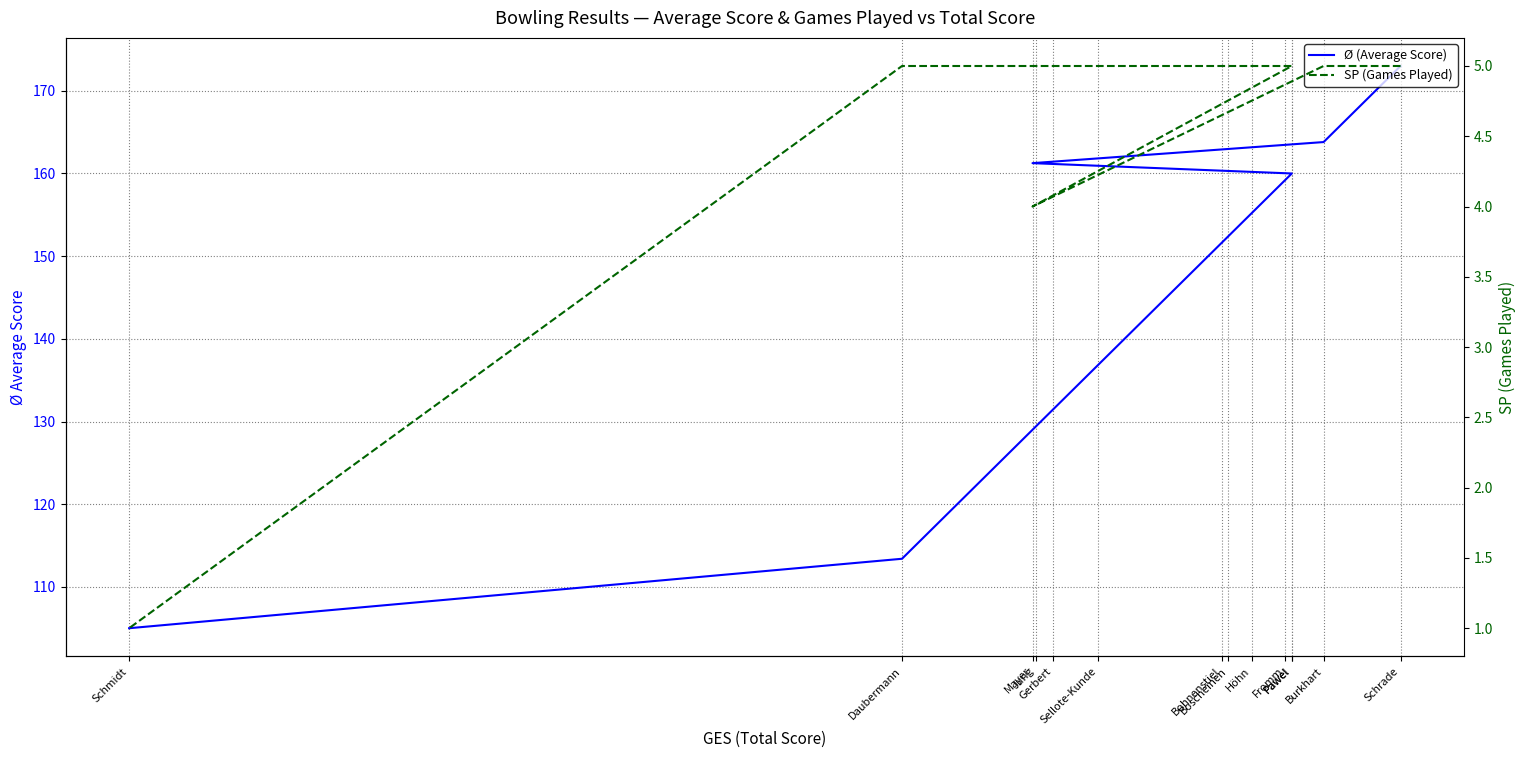

Between Schrade and Pawel, which series saw the biggest shift?

Ø (Average Score)